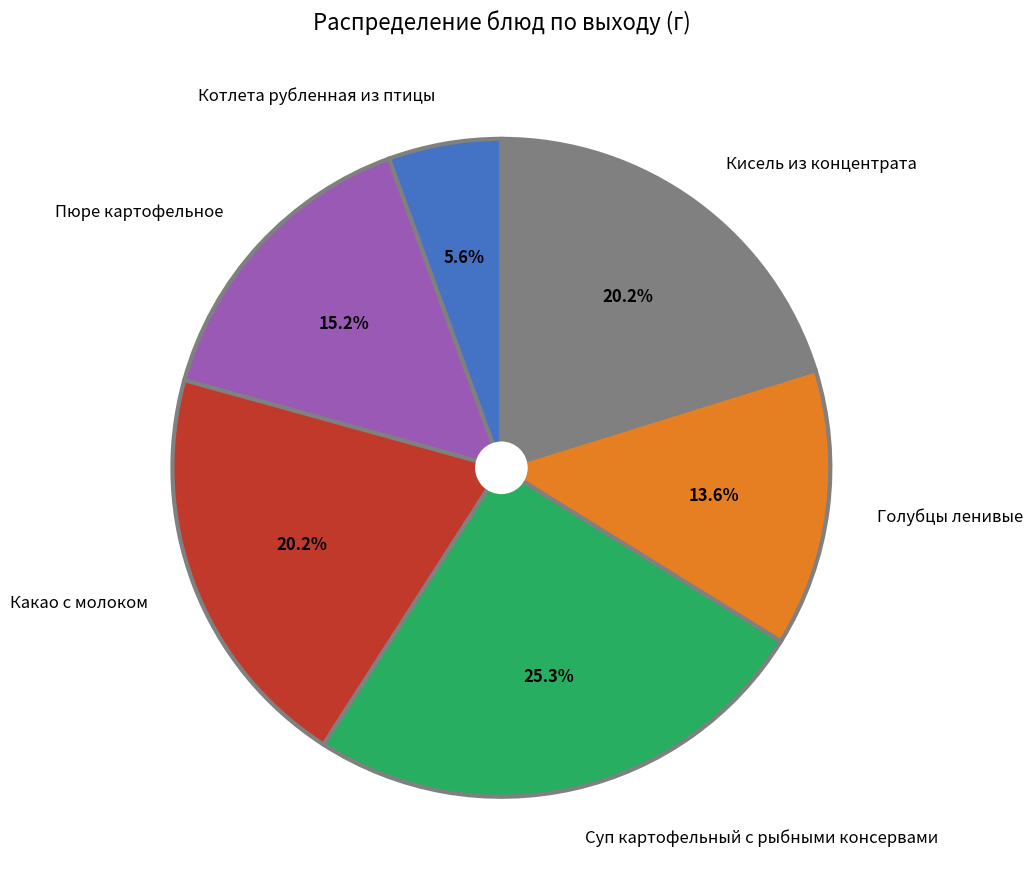

True or false: Суп картофельный с рыбными консервами accounts for 18% of the total.

False